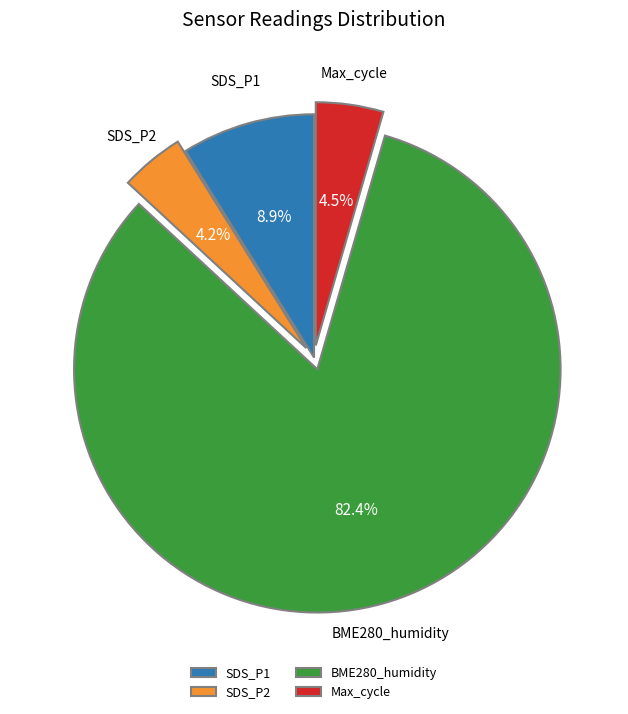

How many segments does this pie chart have?

4